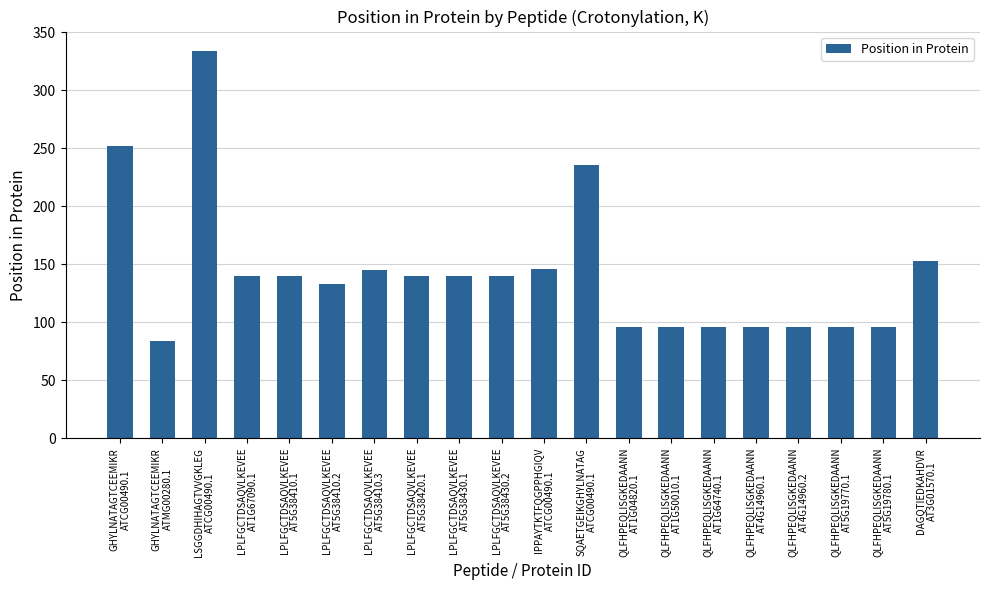

What is the smallest value displayed?

84